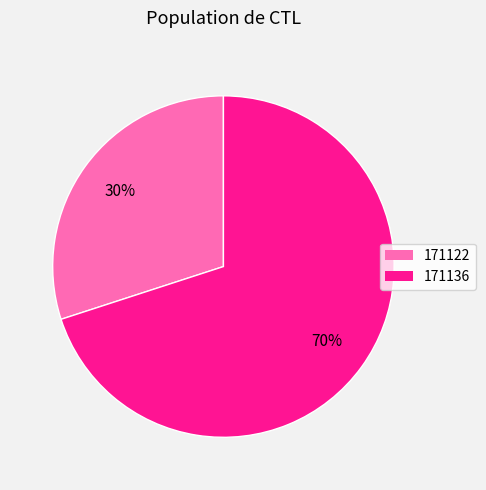

Count the number of slices in the pie.

2